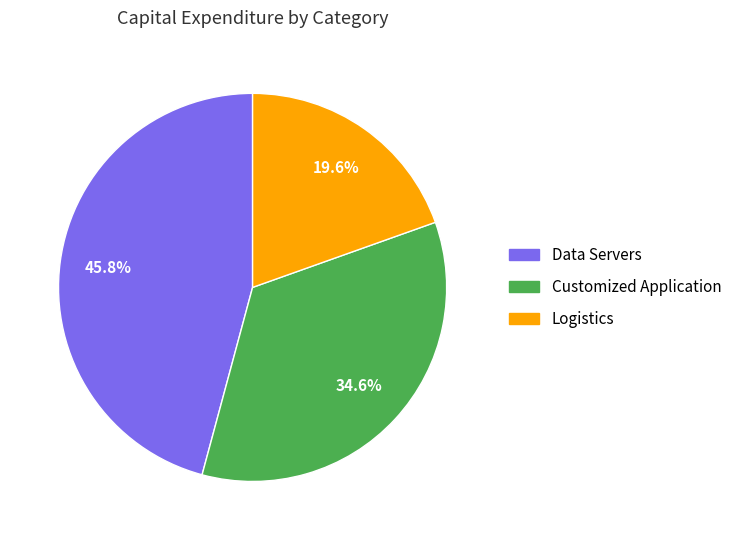

How many segments does this pie chart have?

3